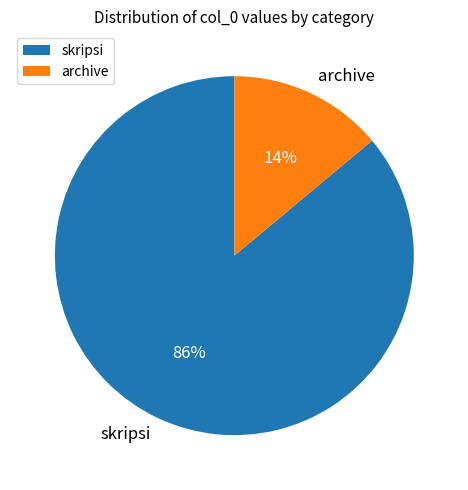

Rank the categories by value from highest to lowest.

skripsi, archive